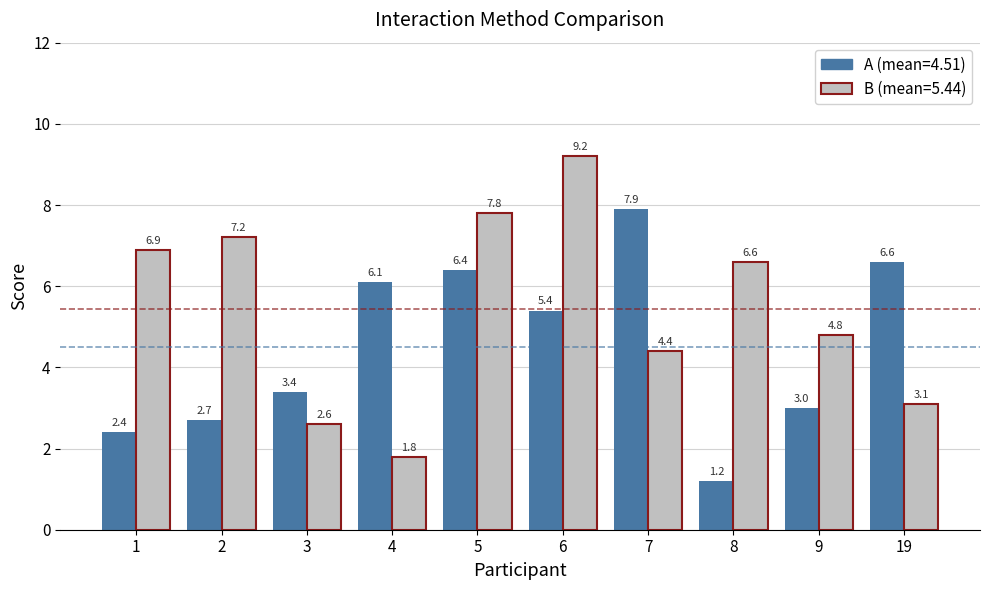

What is the difference between the highest and lowest values at 4?

4.3